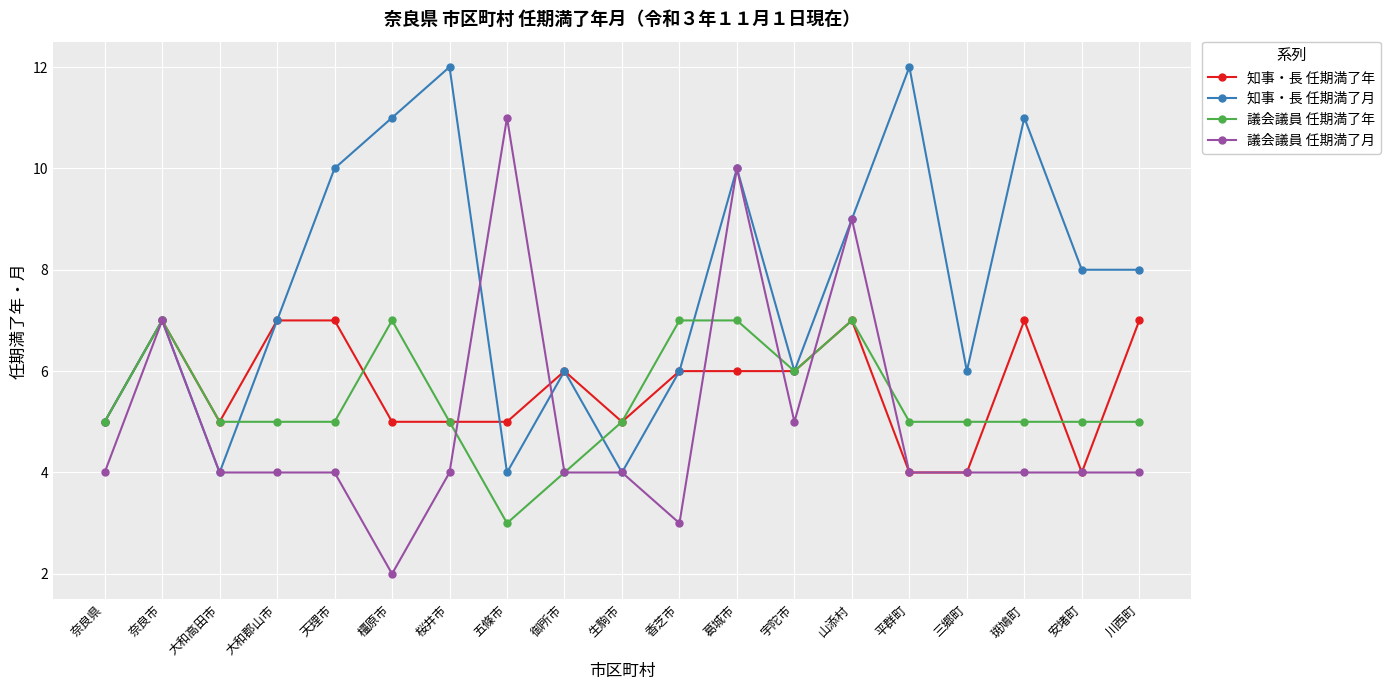

What is the approximate value of 知事・長 任期満了月 at 香芝市?

6